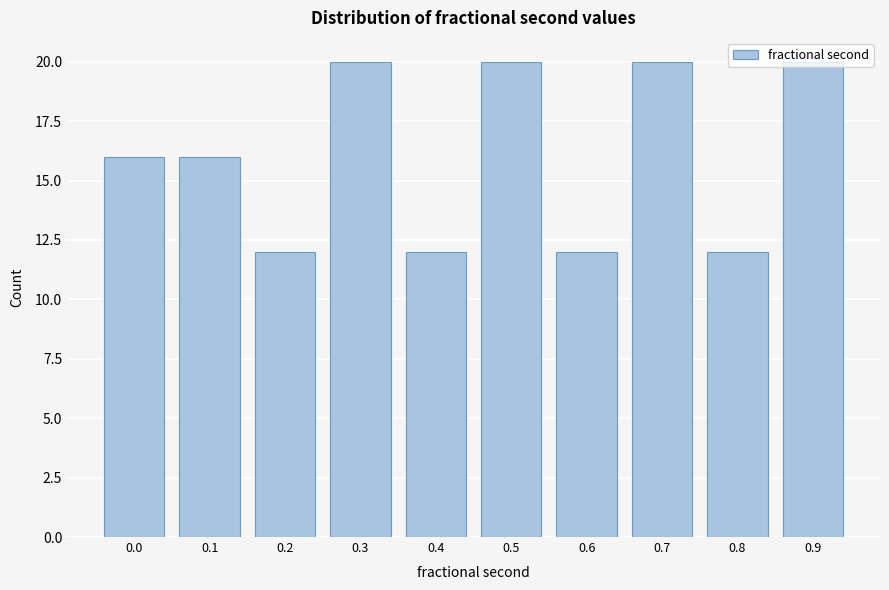

Between 0.5 and 0.6, which is larger?

0.5